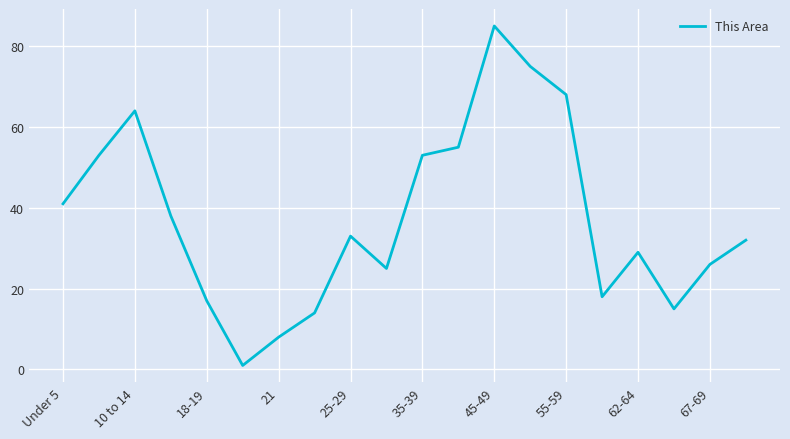

What is the difference between the maximum and minimum values?

84